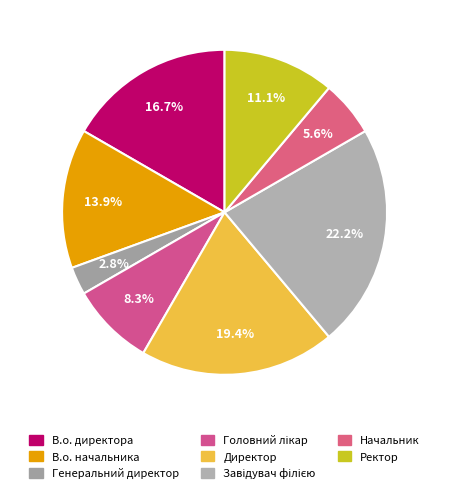

Does Головний лікар account for over 50% of the chart?

No